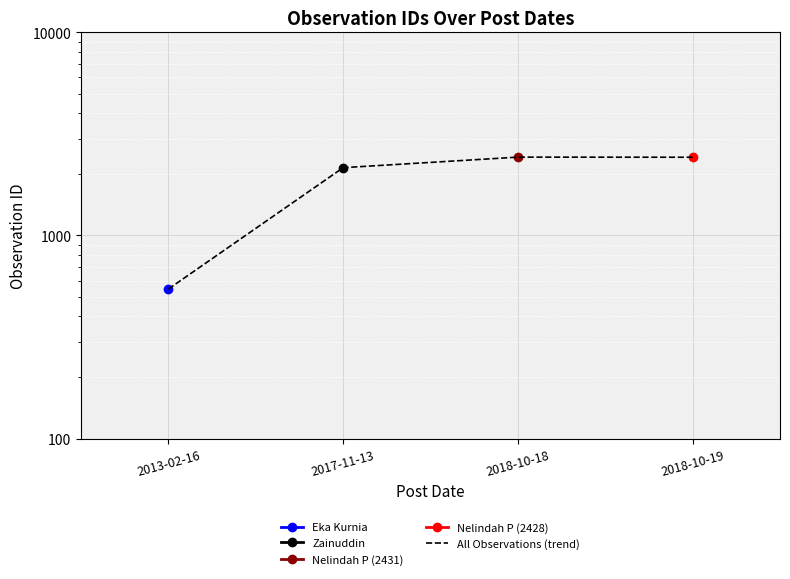

What is the change in value from 2013-02-16 to 2017-11-13?

+1612